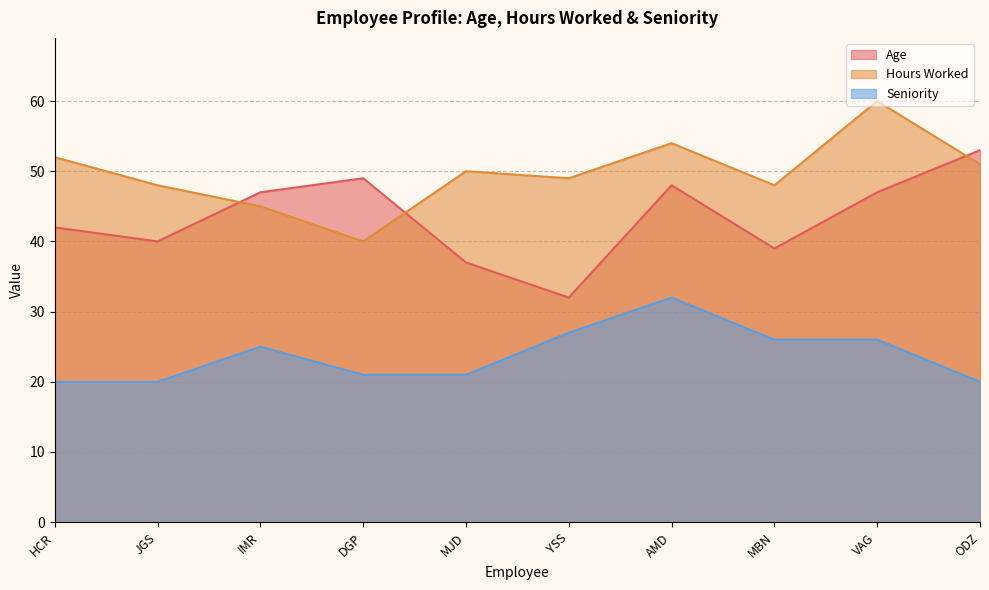

Does the chart display data point markers on the line(s)?

No